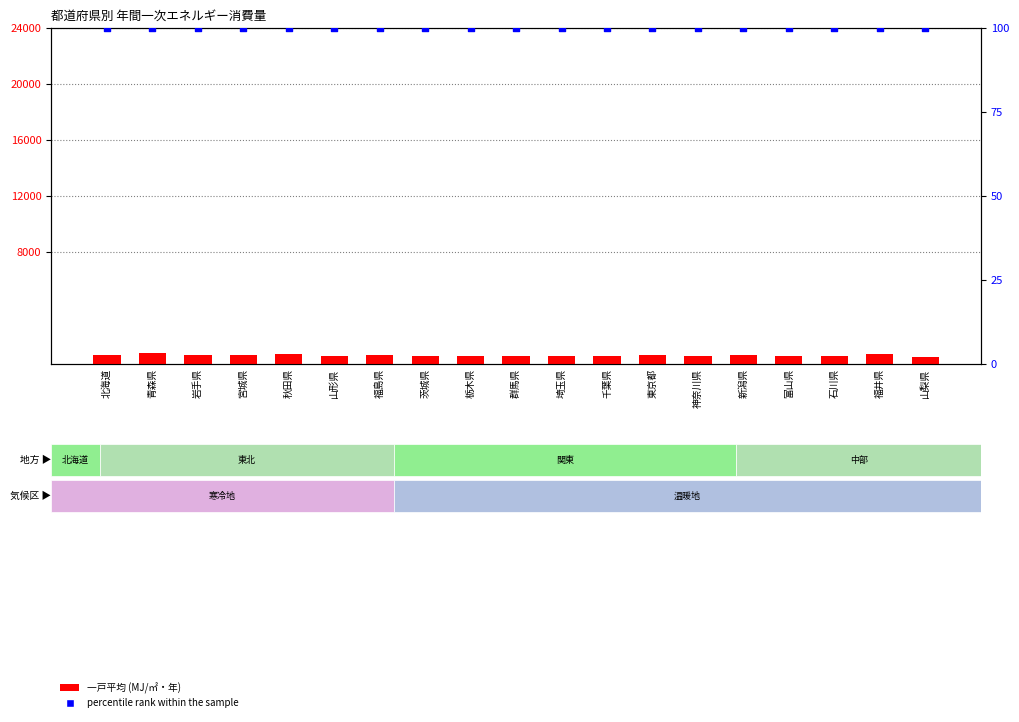

At how many categories does at least one series exceed 593?

9